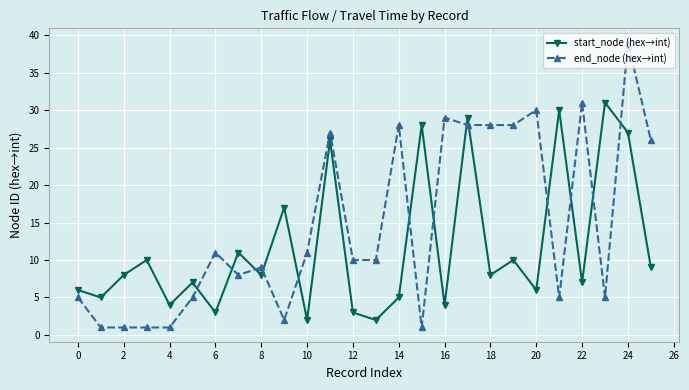

True or false: start_node (hex→int) has more than 0 interior local peaks.

True